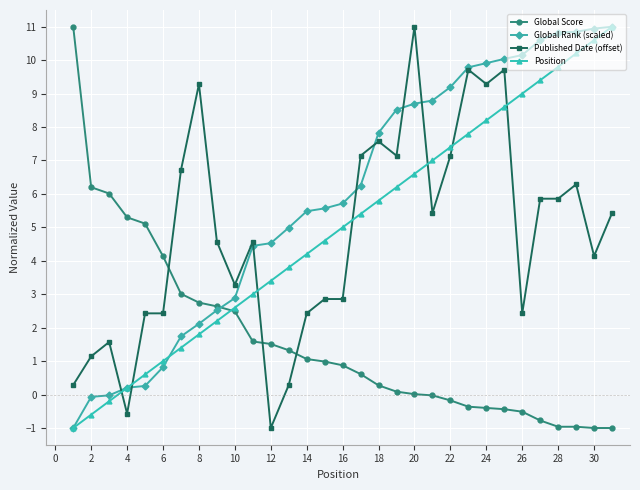

True or false: Position has more than 2 interior local peaks.

False